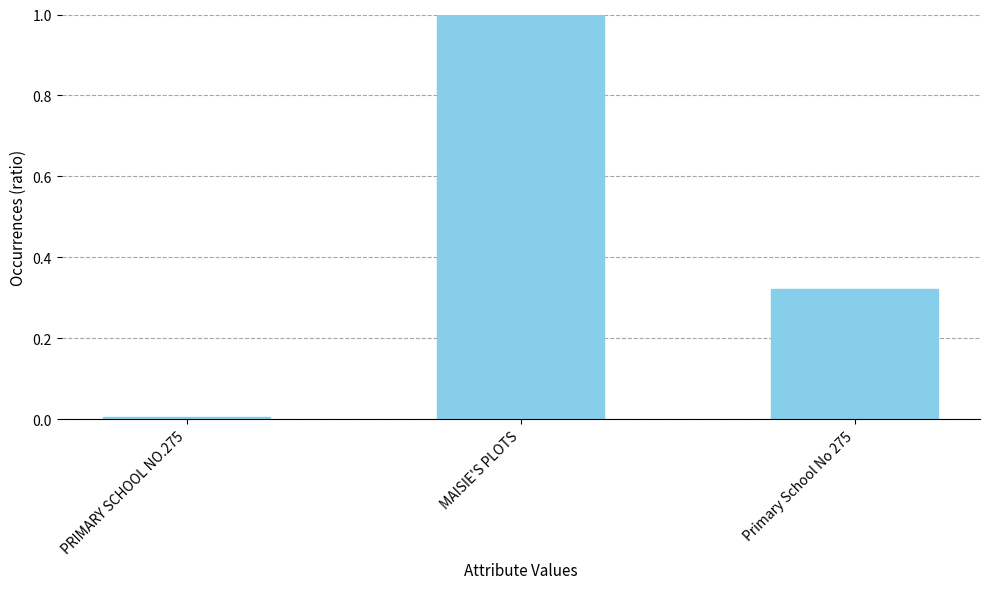

Which category has the highest value across all series?

MAISIE'S PLOTS